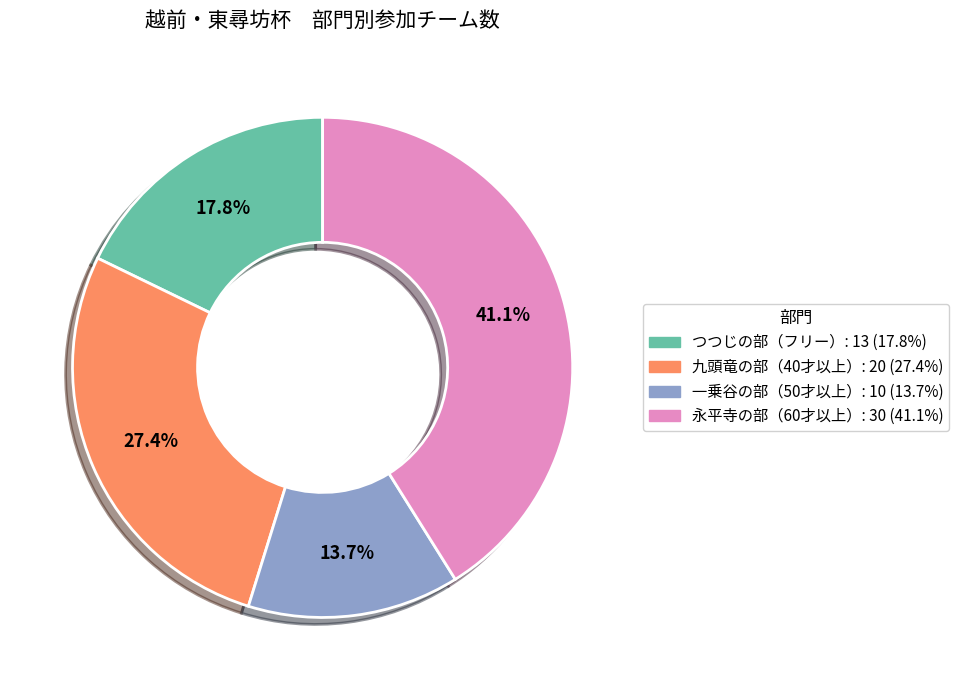

Which slice is the largest?

永平寺の部（60才以上）